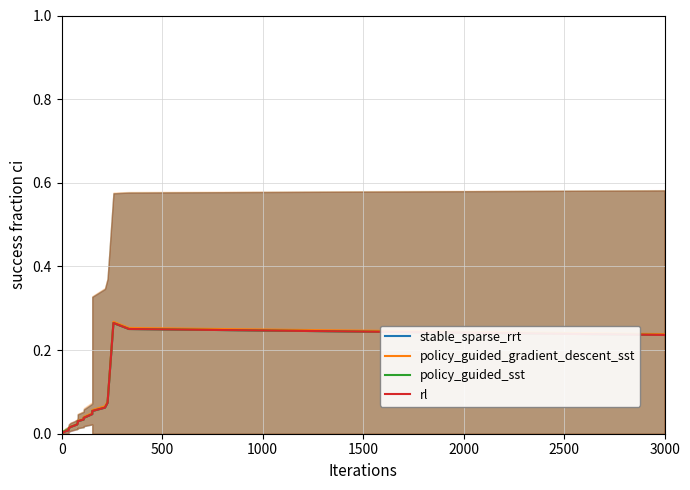

What is the maximum value shown in the chart?

0.3